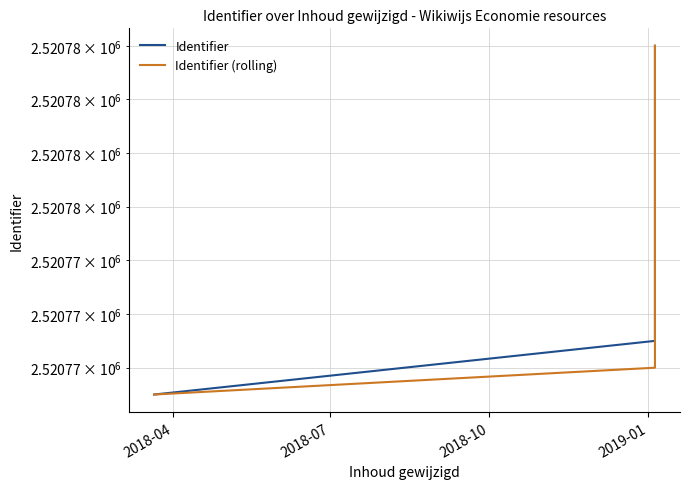

The Identifier (rolling) series shows 1049802 at 2018-10. True or false?

False